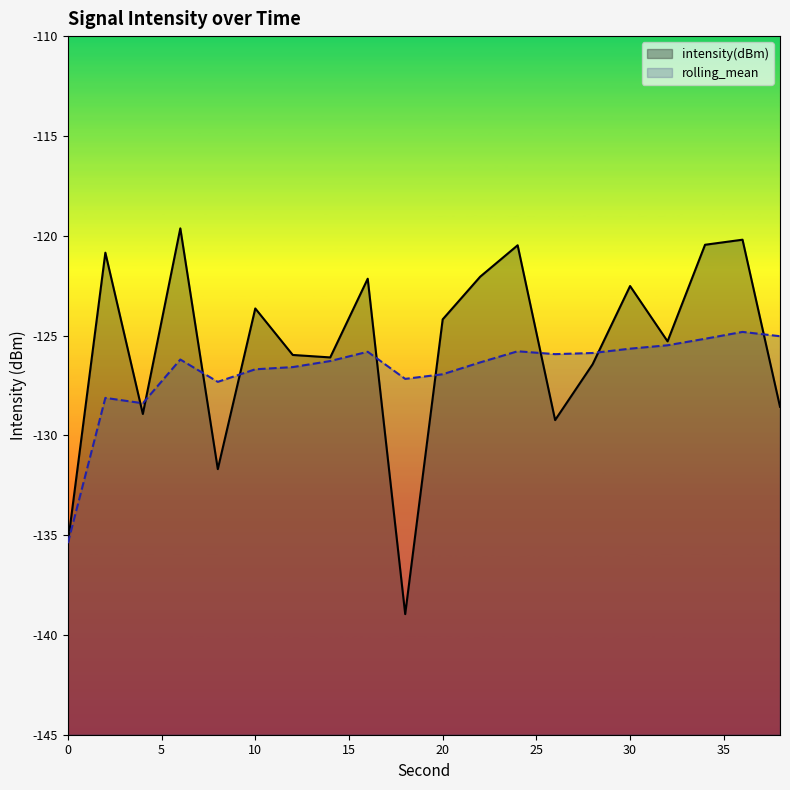

How many intersections are there between intensity(dBm) and rolling_mean?

9